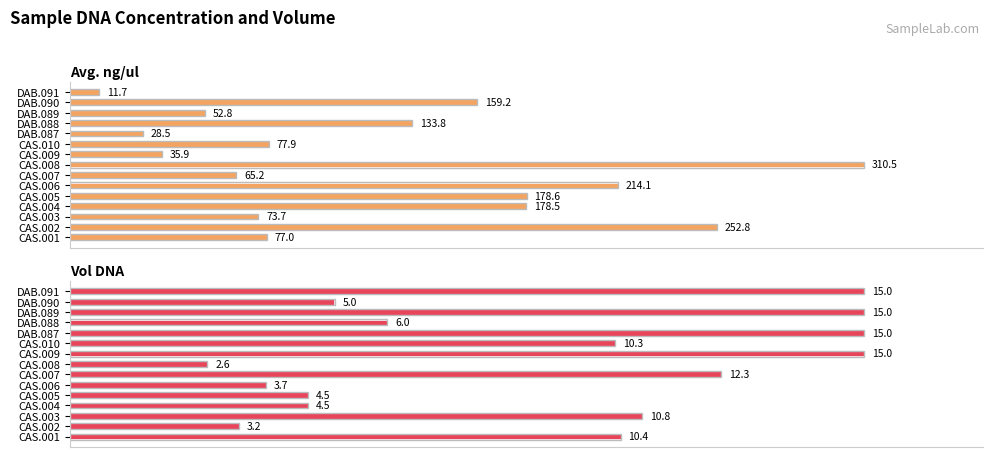

List the series in order of their overall mean, highest first.

Avg. ng/ul, Vol DNA